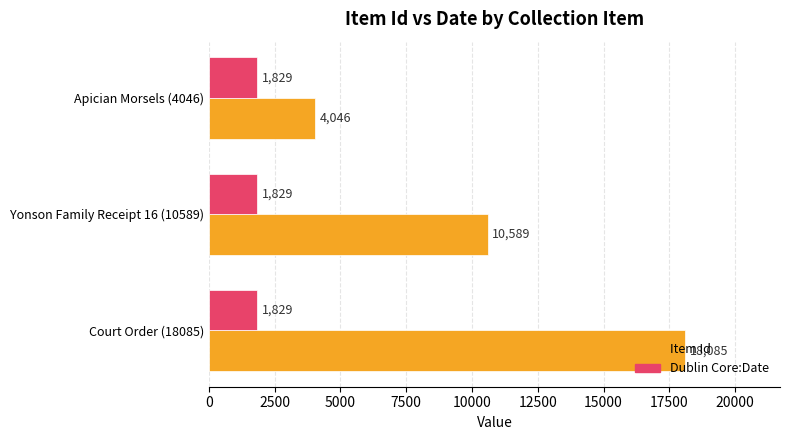

What is the total value across all series at Apician Morsels (4046)?

5875